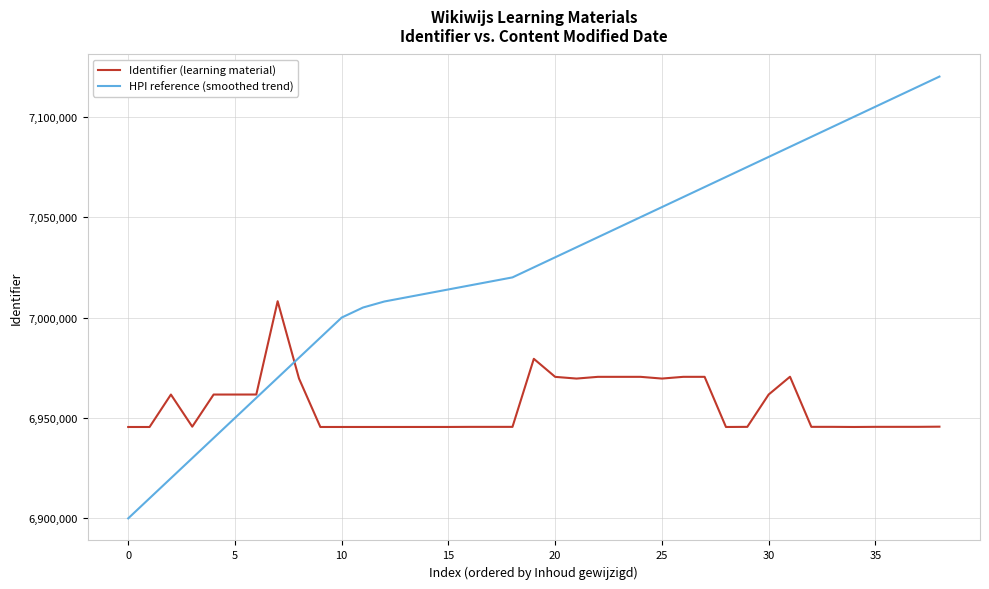

Which series has the widest spread of values?

HPI reference (smoothed trend)